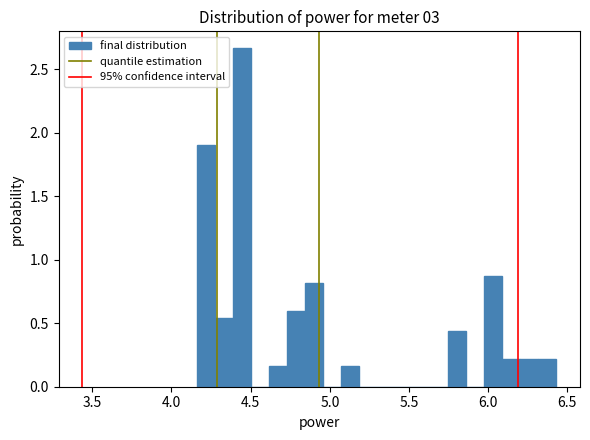

Around what value on the x-axis is the tallest bar? Give the approximate position of its centre, as read against the axis.

4.45